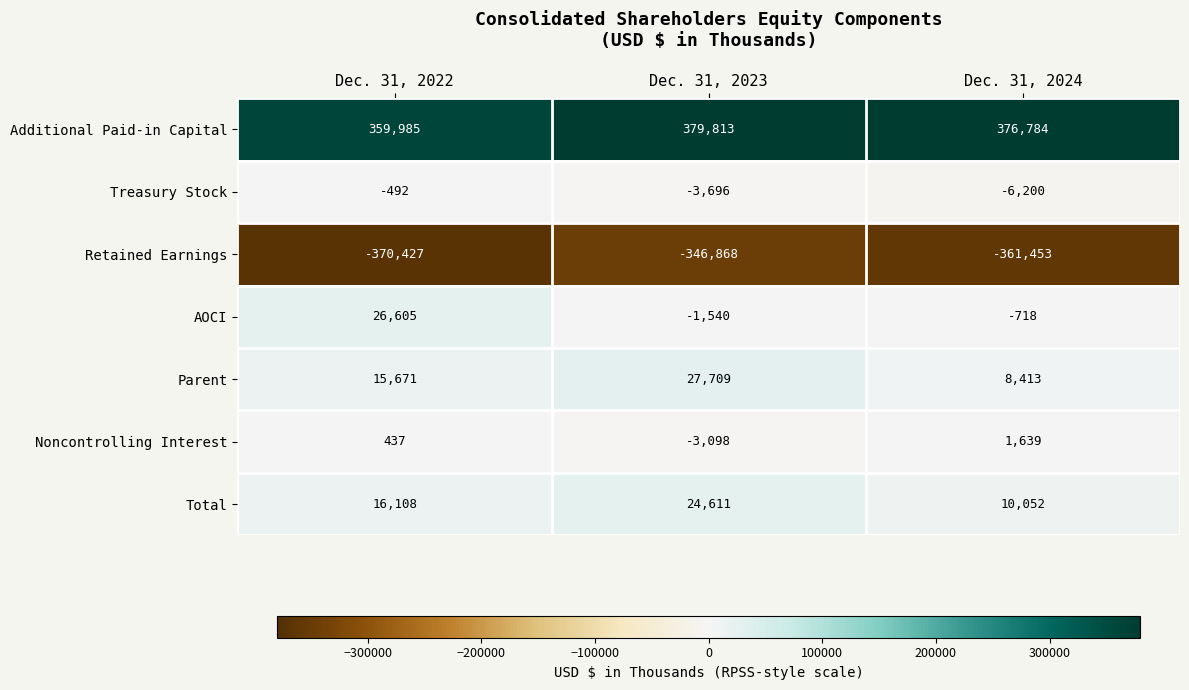

True or false: Noncontrolling Interest has a value of -3098 at Dec. 31, 2023.

True